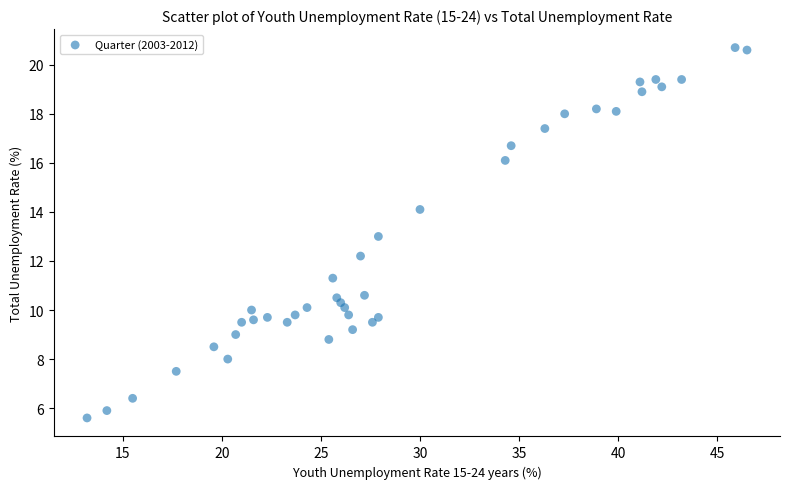

What is the range of X values (max minus min)?

33.3